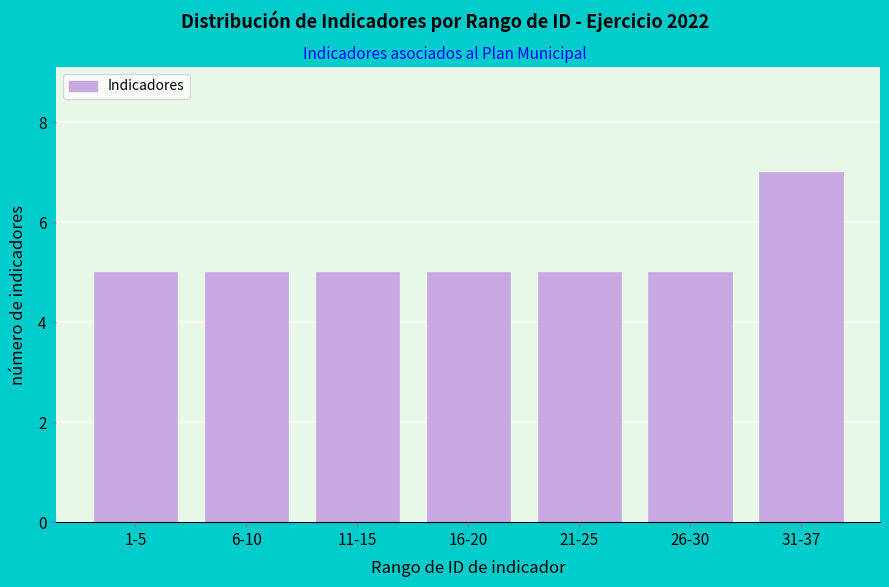

Reading left to right, list all the values displayed in this chart.

5	5	5	5	5	5	7